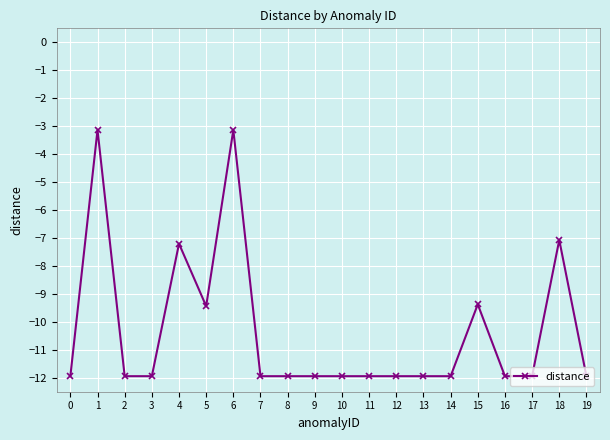

The chart shows a value of -12.0 at 18. True or false?

False